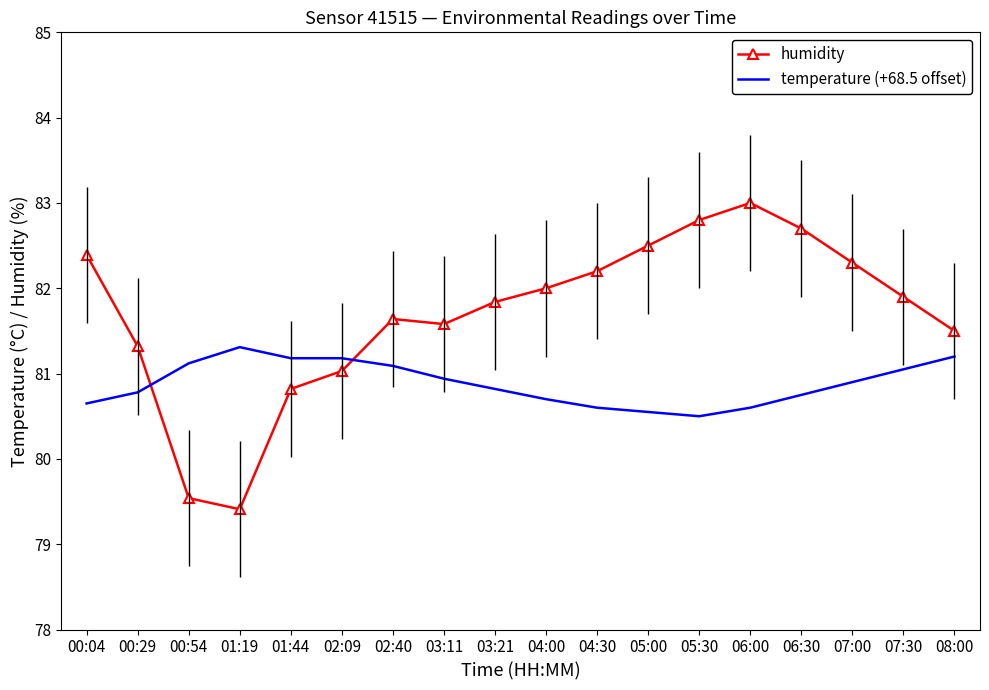

What is the minimum value shown in the chart?

79.4